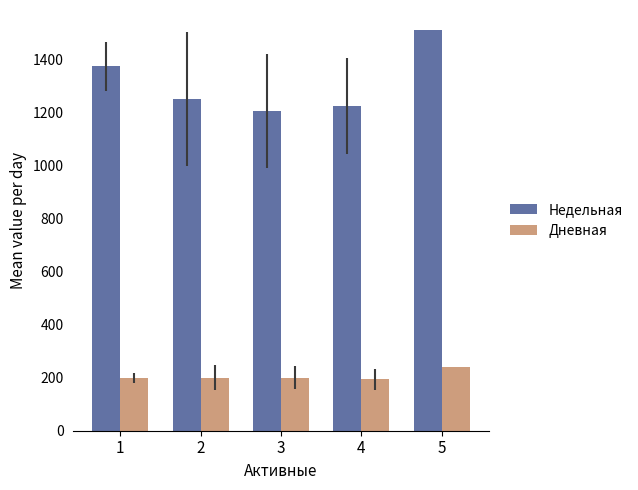

Rank the series at 1 from lowest to highest value.

Дневная, Недельная